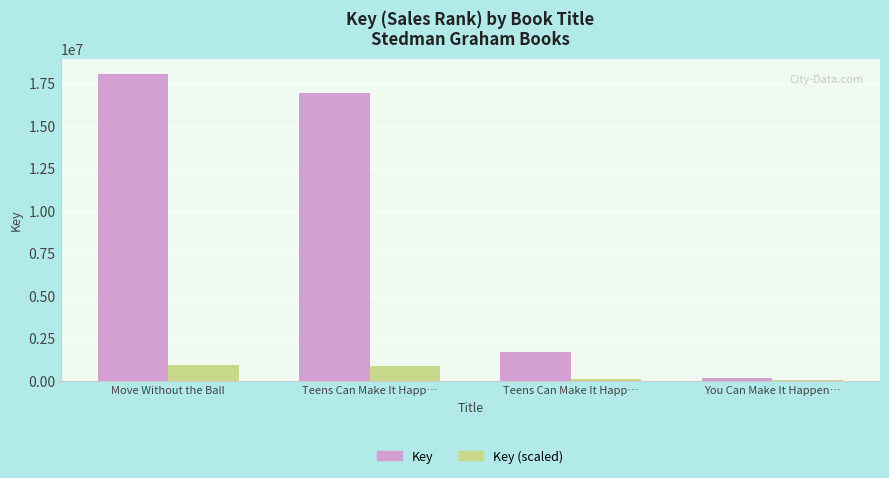

How many distinct data groups are displayed?

2